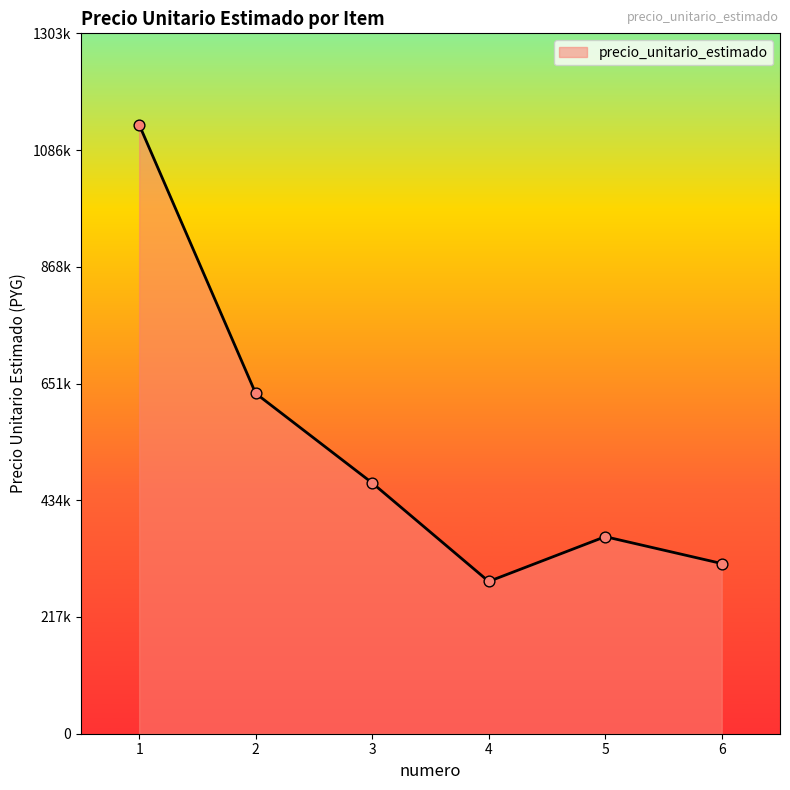

Does the chart have visible grid lines?

No